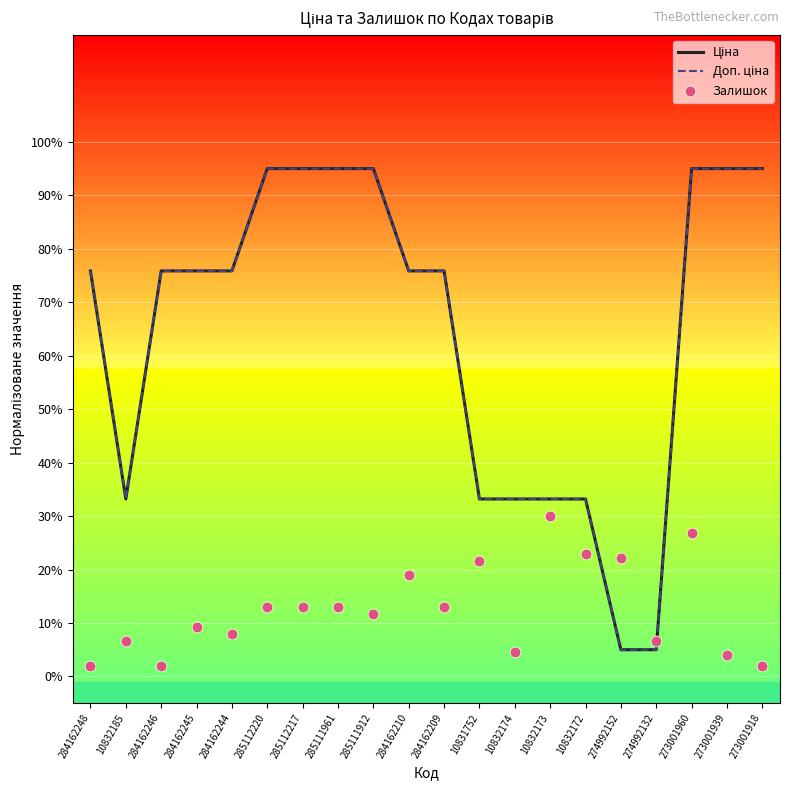

Which series has the largest total across all categories?

Ціна